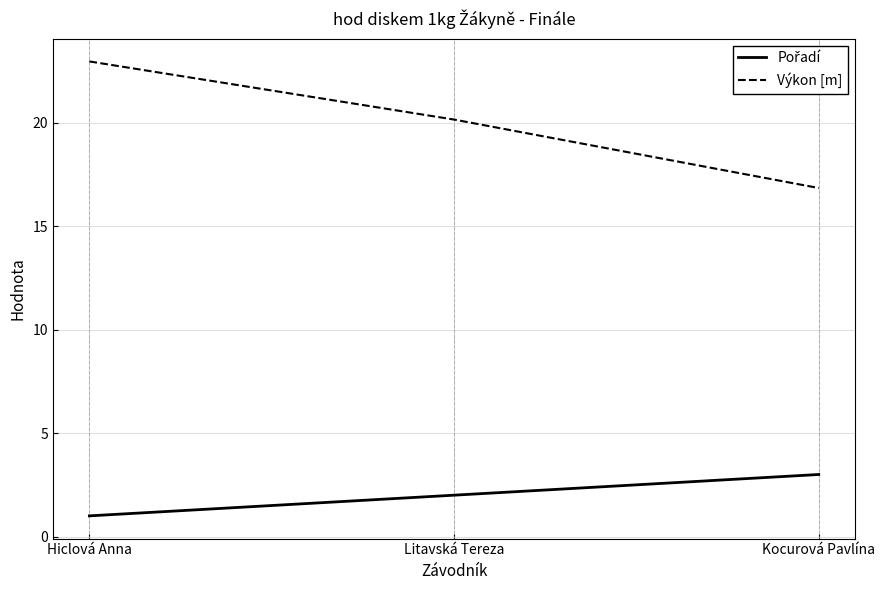

What position from the right is Kocurová Pavlína?

1